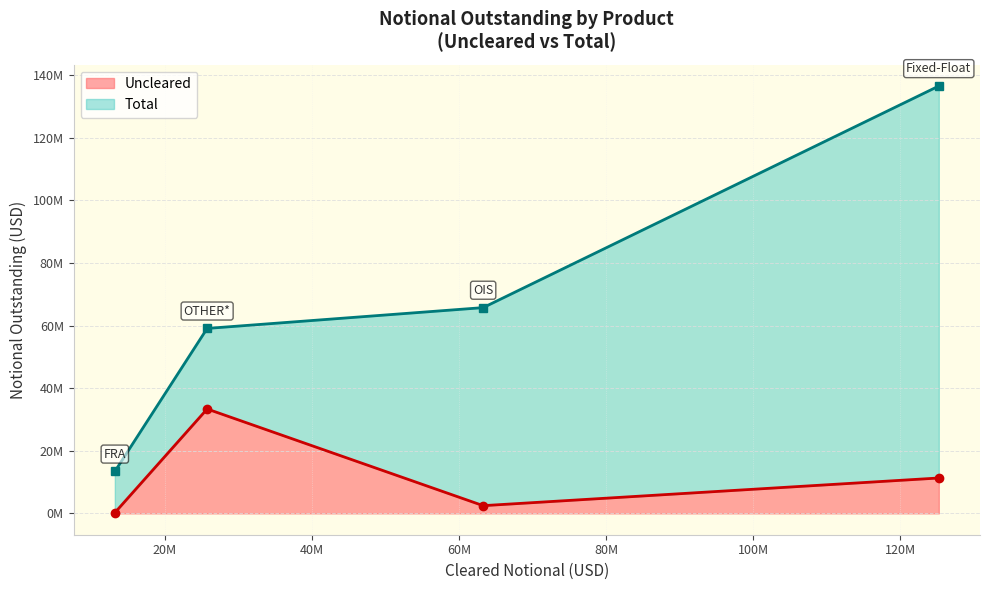

How many data points in Uncleared are less than 11298345?

2